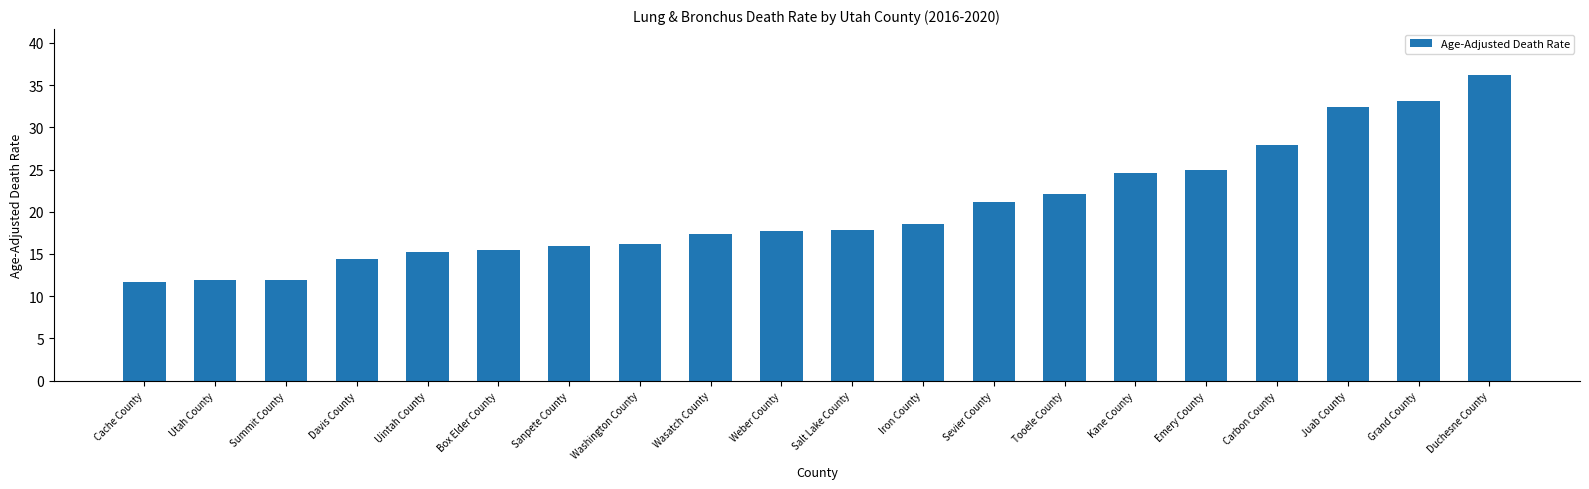

What is the ratio of the value at Wasatch County to the value at Carbon County?

0.6